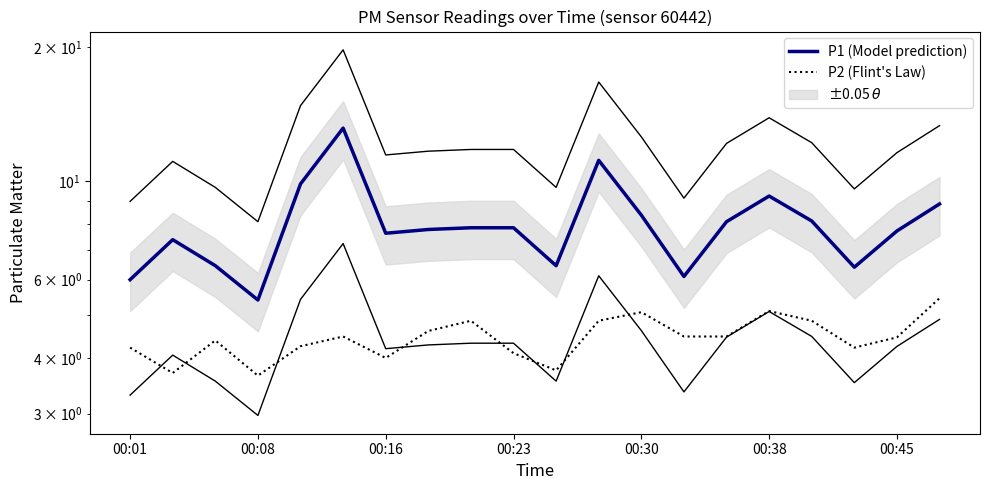

Reading right to left, extract all data points from this chart.

P1 (Model prediction): 8.9	7.7	6.4	8.1	9.2	8.1	6.1	8.4	11.1	6.5	7.8	7.8	7.8	7.6	13.2	9.8	5.4	6.5	7.4	6.0
P2 (Flint's Law): 5.5	4.5	4.2	4.8	5.1	4.5	4.5	5.1	4.8	3.8	4.1	4.8	4.6	4.0	4.5	4.2	3.6	4.4	3.7	4.2